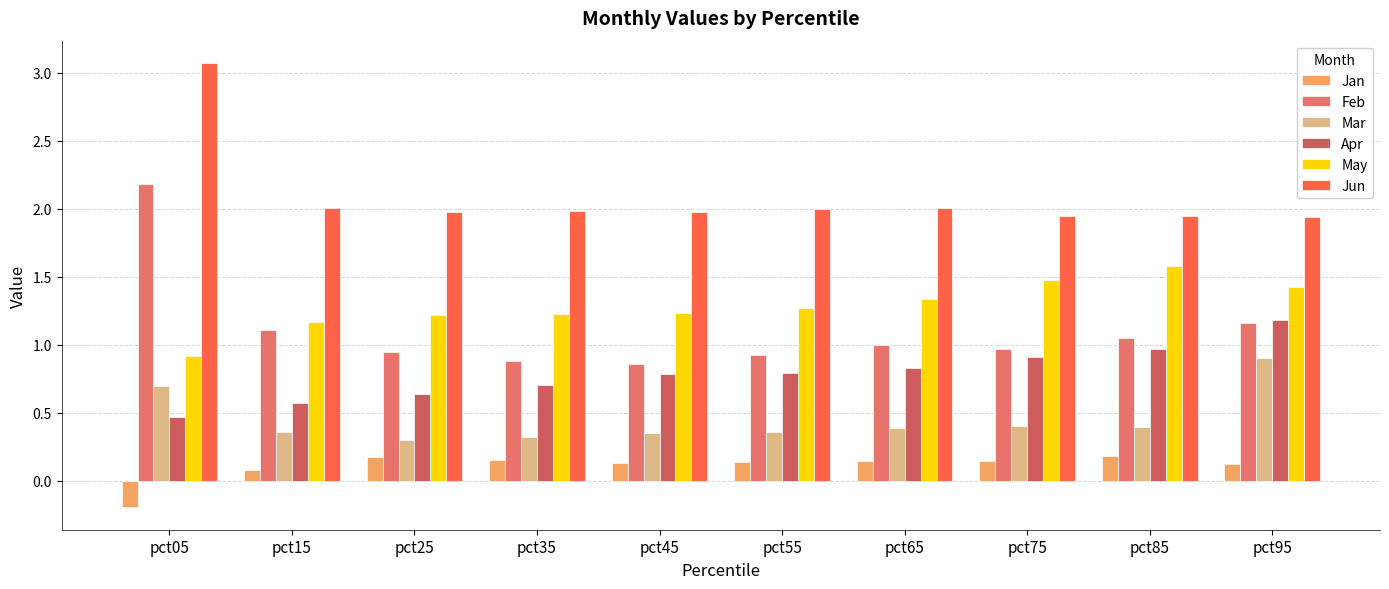

Is it true that May equals 1.3 at pct55?

True